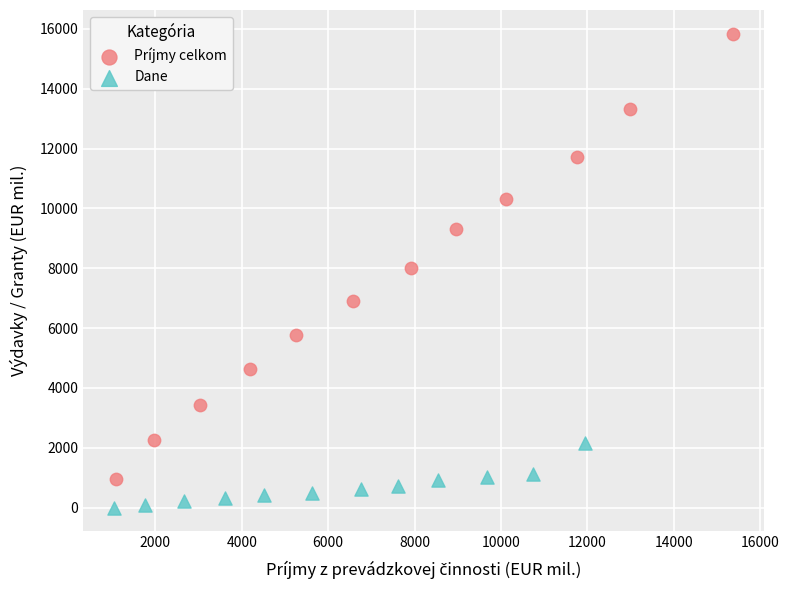

Which series contains the highest Y value?

Príjmy celkom